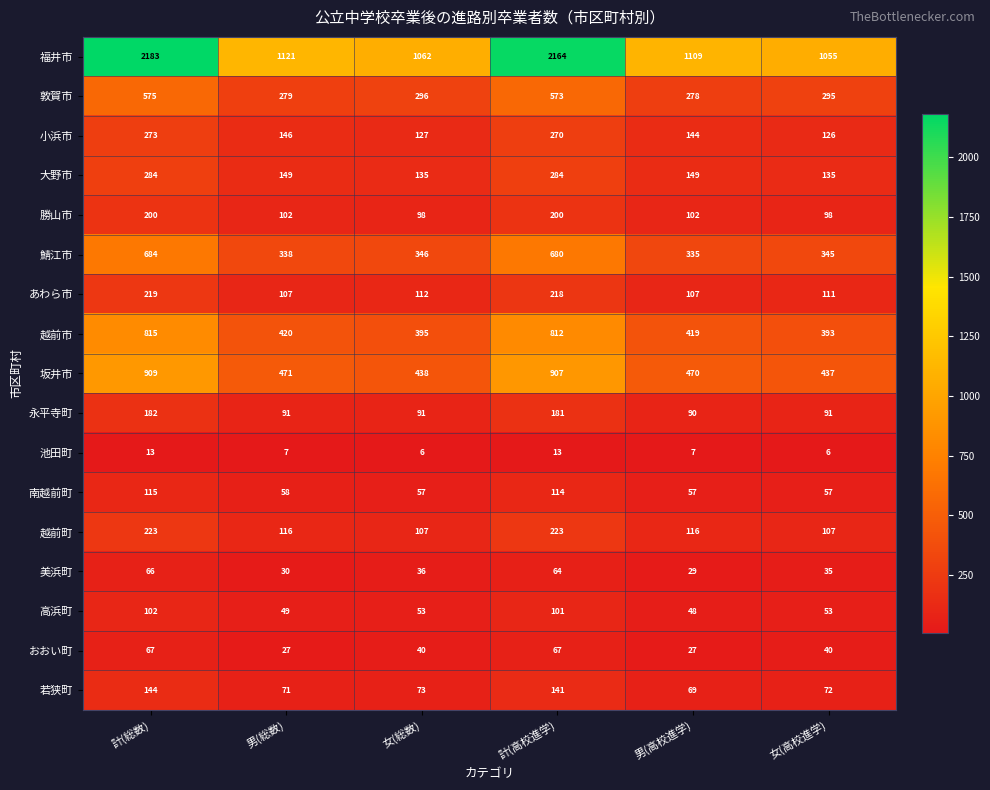

Where is 福井市 nearest to the value 1619?

男(総数)